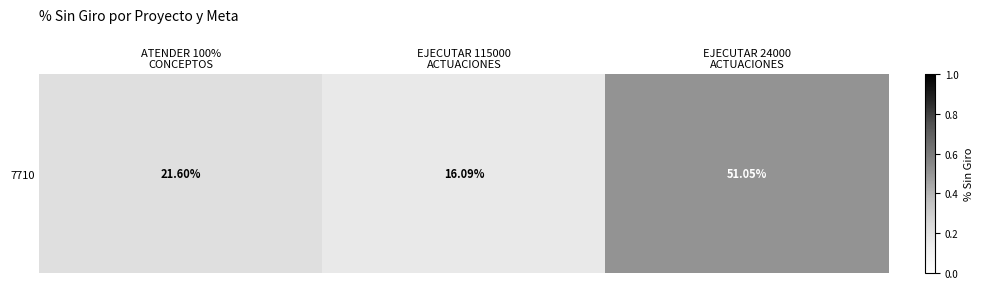

Rank the categories by value from lowest to highest.

EJECUTAR 115000
ACTUACIONES, ATENDER 100%
CONCEPTOS, EJECUTAR 24000
ACTUACIONES